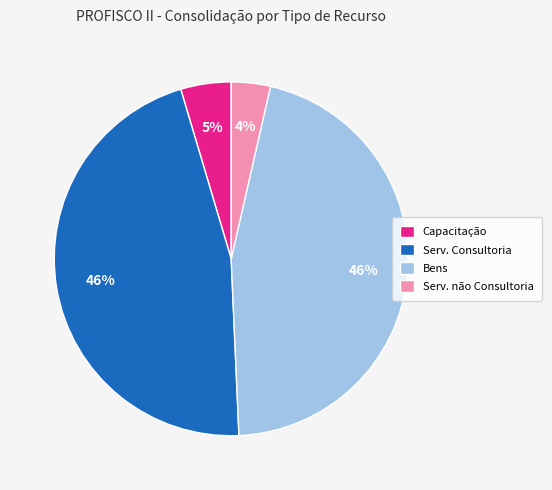

Count the number of slices in the pie.

4